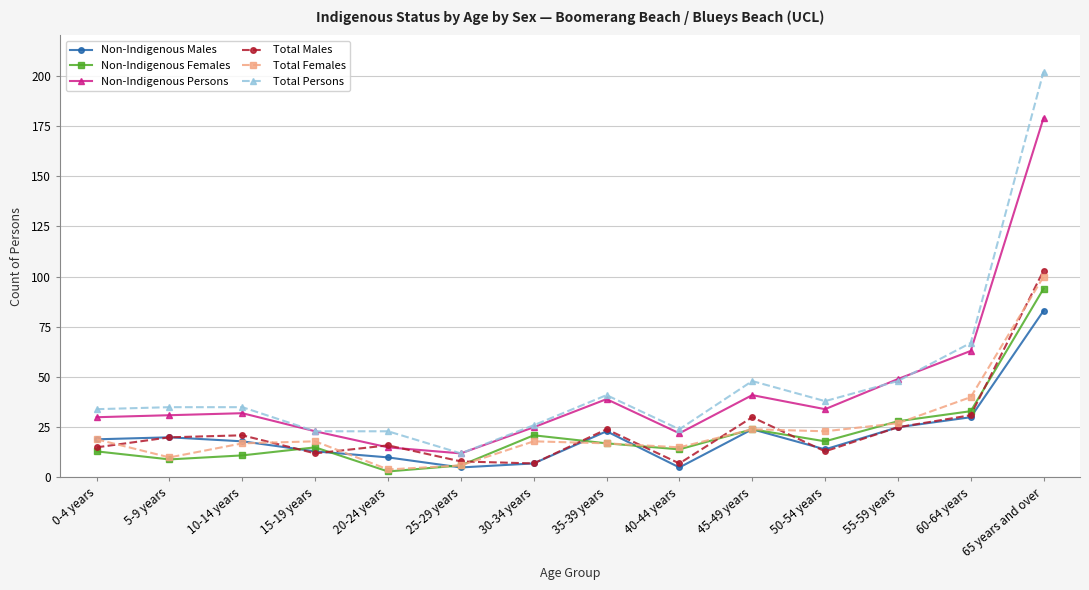

Read the Total Females value at 0-4 years, to the nearest 10.

20